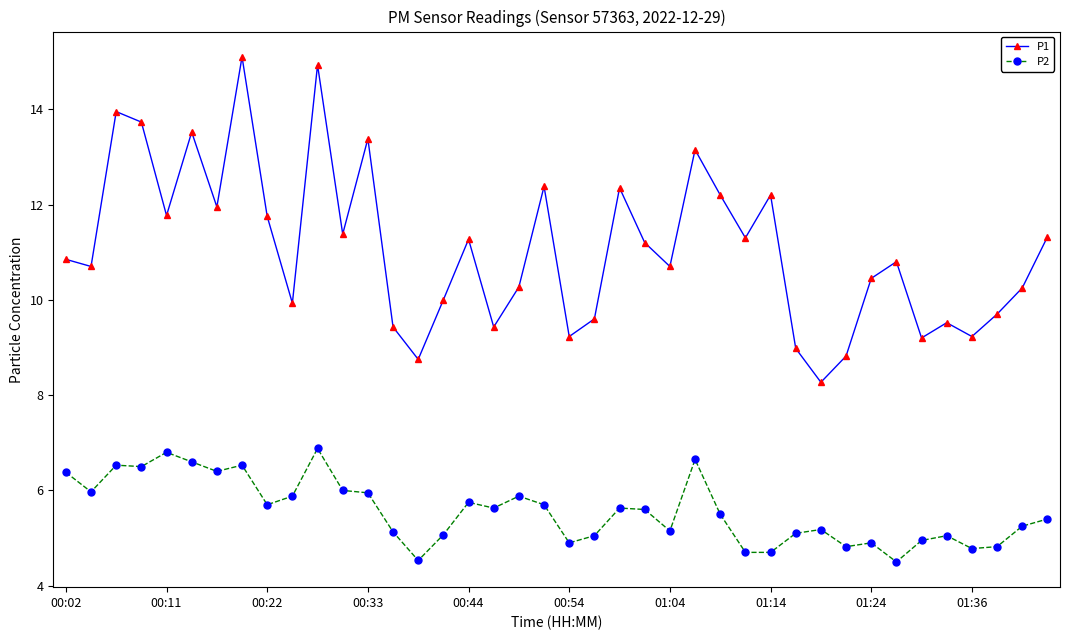

What is the sum of all P1 values?

442.9